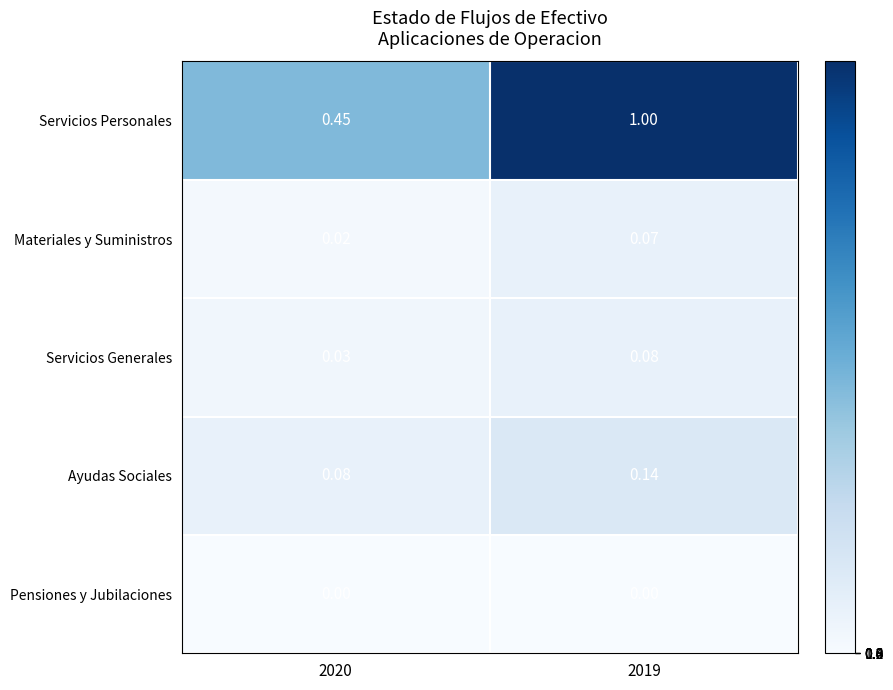

Is the value of Pensiones y Jubilaciones at 2020 greater than the value of Materiales y Suministros at 2020?

No